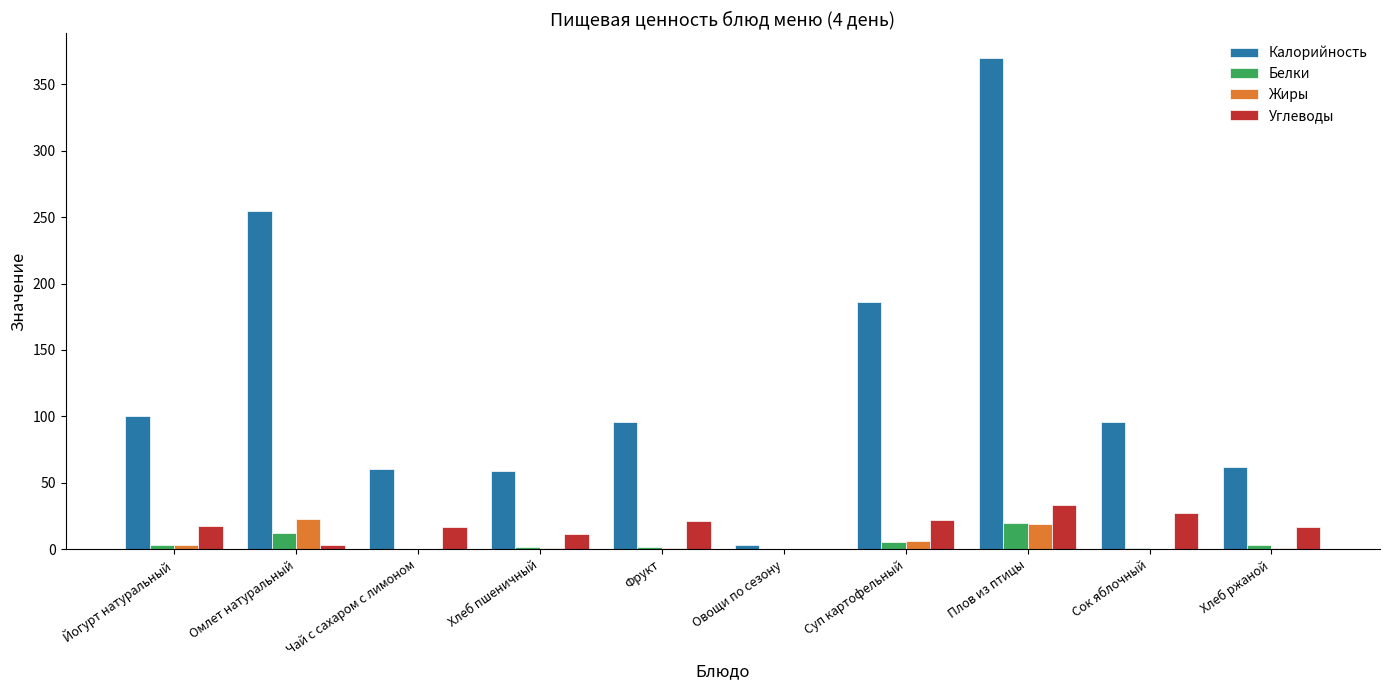

What is the difference between the Белки values at Йогурт натуральный and Фрукт?

1.5